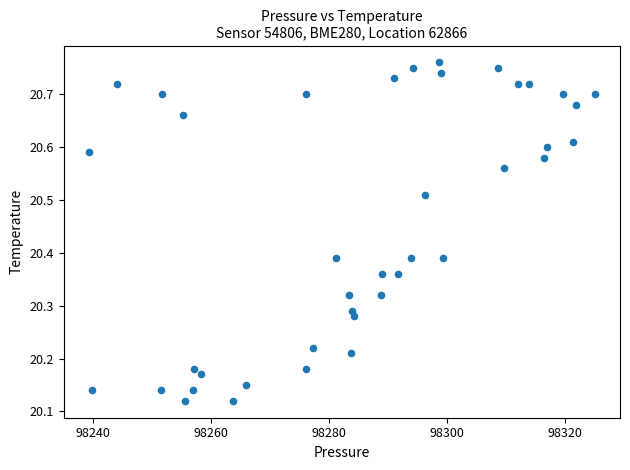

What is the range of X values (max minus min)?

85.7